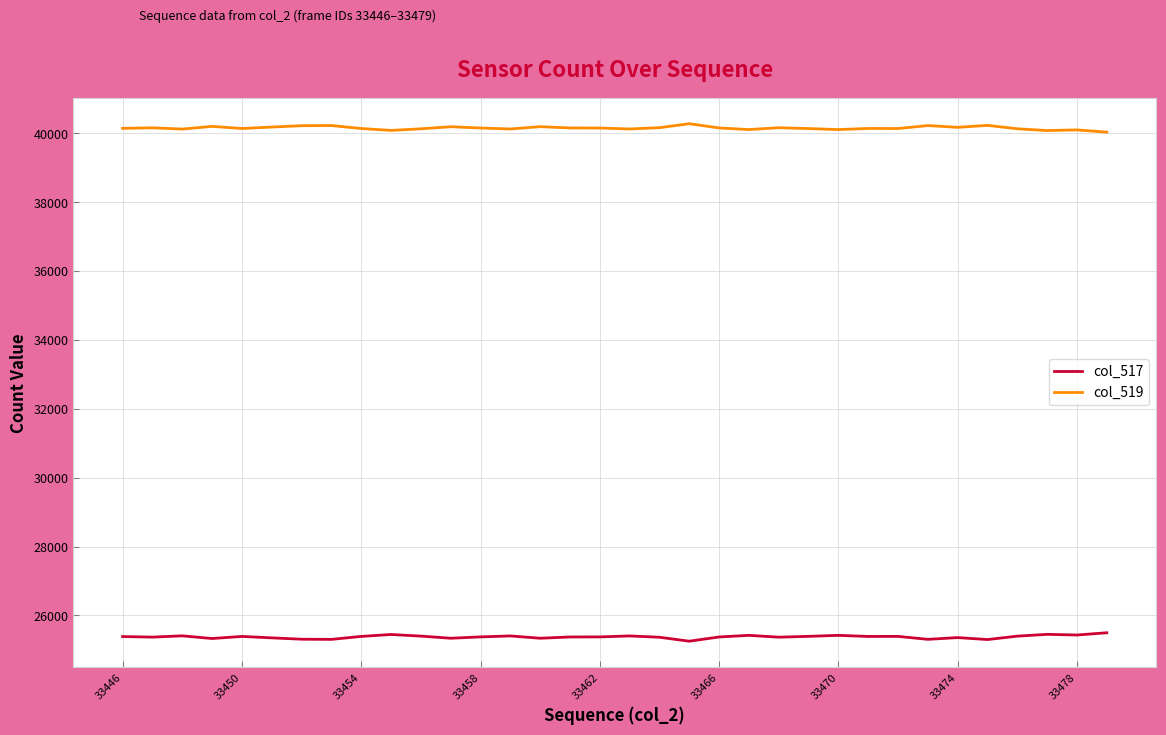

What is the greatest value displayed?

40282